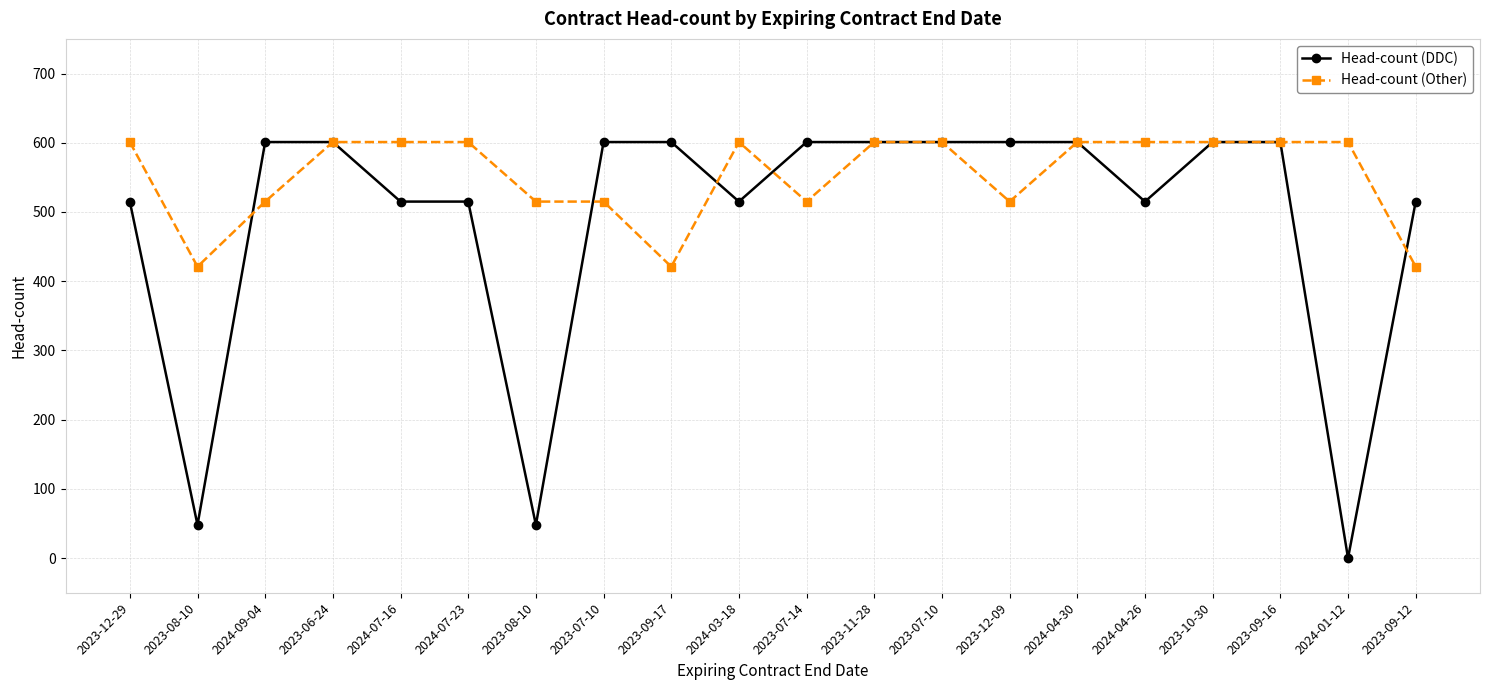

What is the difference between the maximum and minimum values in the Head-count (Other) series?

180